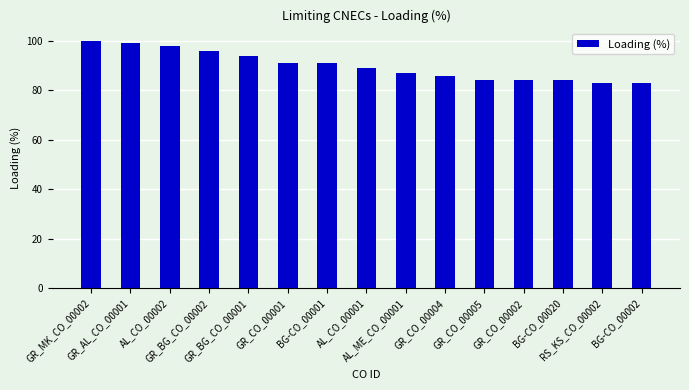

What is the sum of the values at BG-CO_00020 and BG-CO_00001?

175